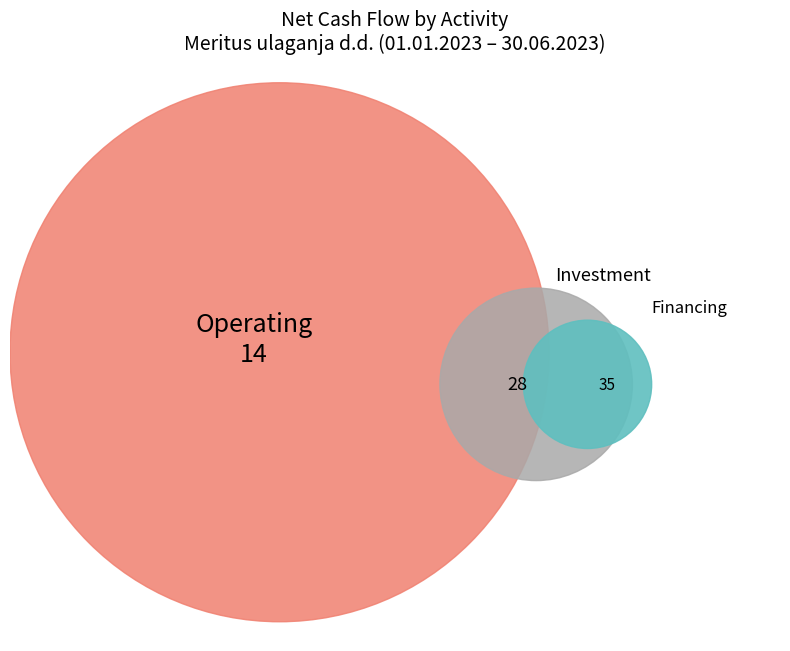

Is it true that Cash flow from financing activities is 51% of the pie?

False